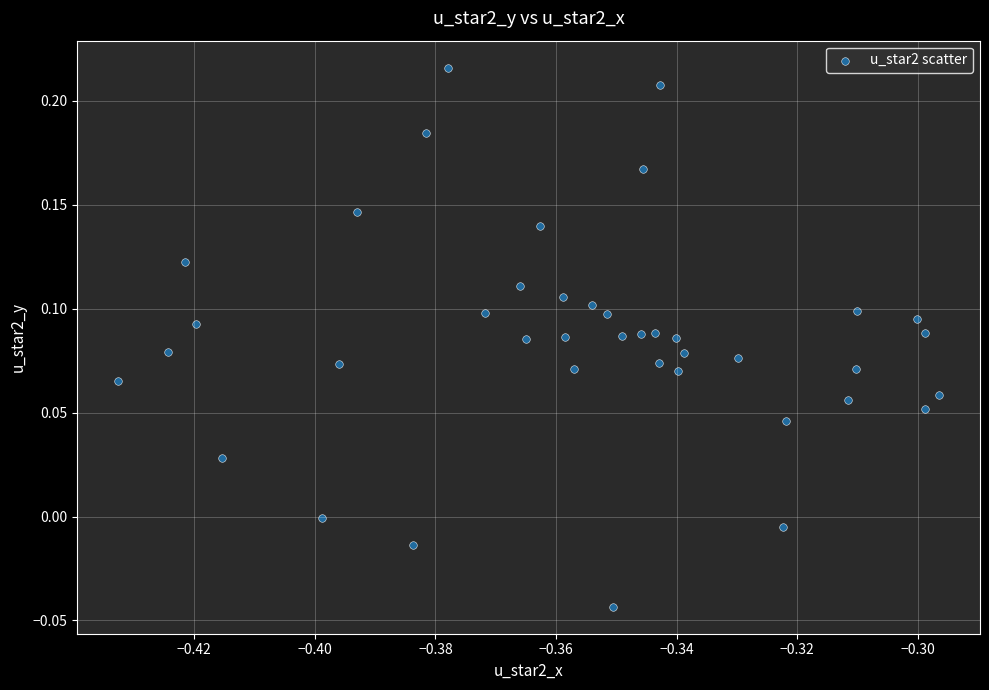

What is the range of Y values (max minus min)?

0.3